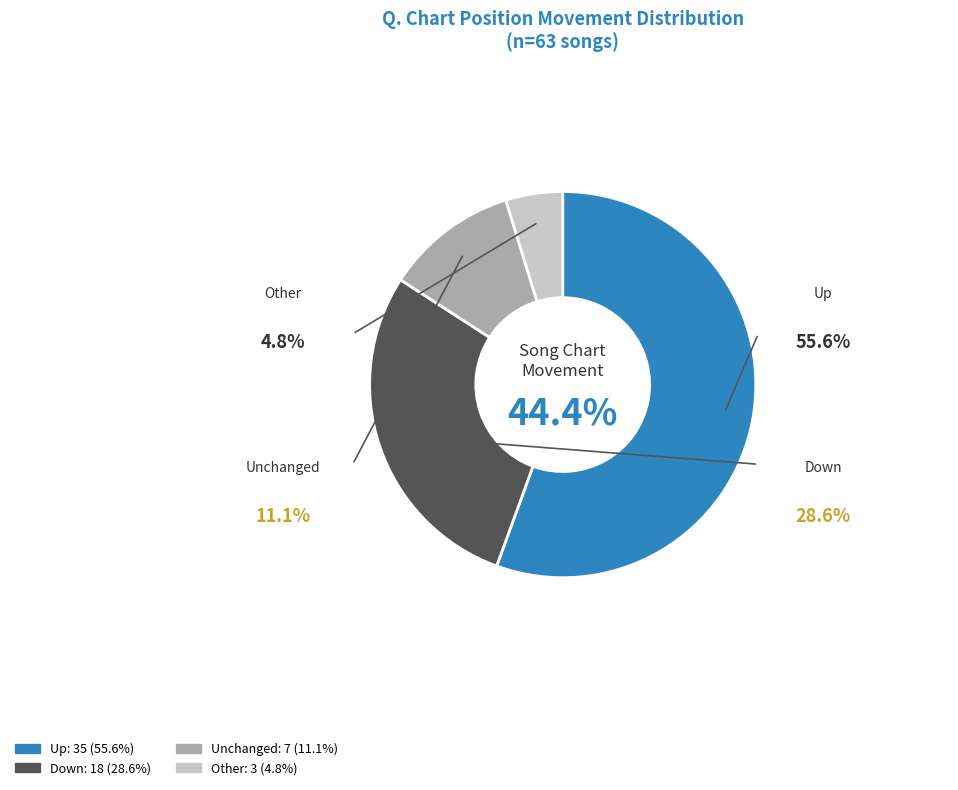

To the nearest percent, what percentage of the pie is up?

56%